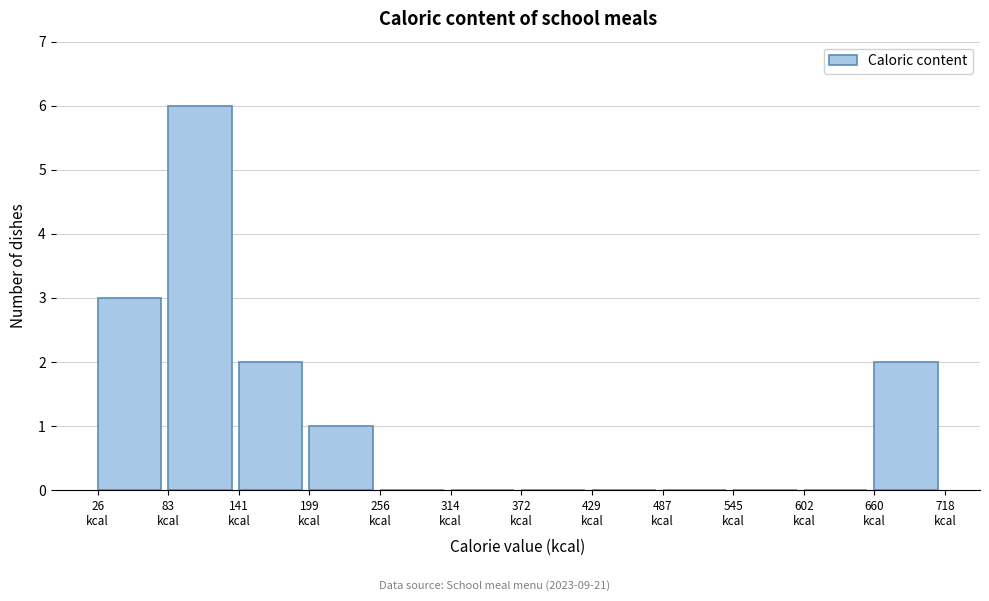

How tall is the bar that spans 80 to 140 on the x-axis? Neither the bar edges nor the heights are printed on the chart, so give them approximately, as read against the axes.

6